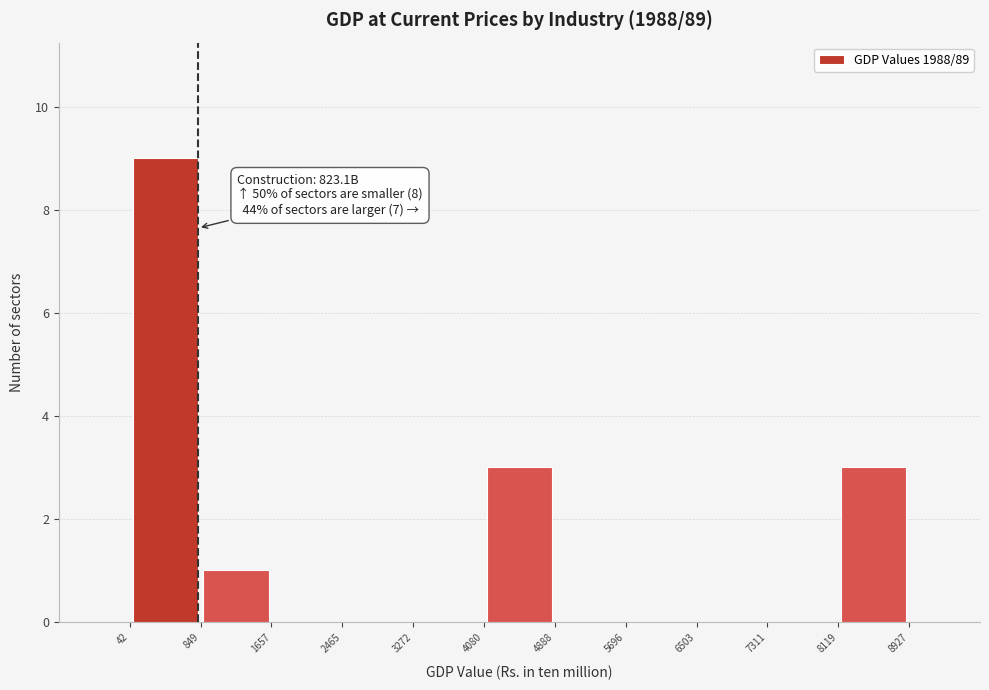

Which range on the x-axis has the tallest bar?

42 to 849